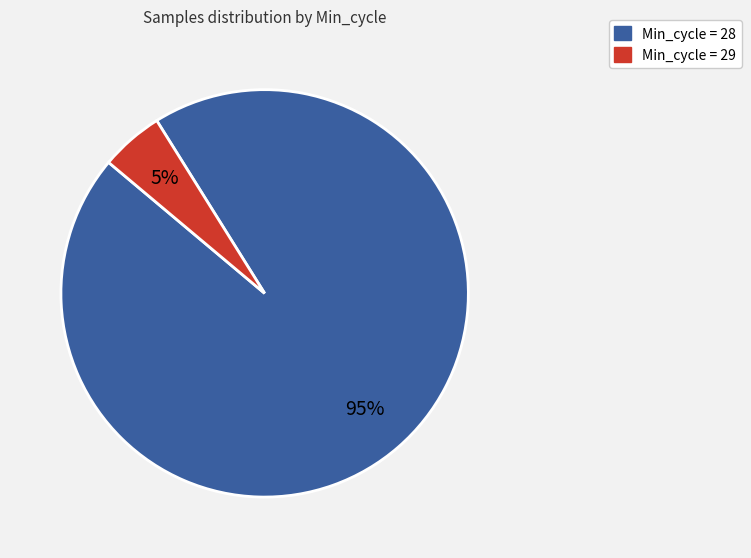

Does any single category account for the majority?

Yes